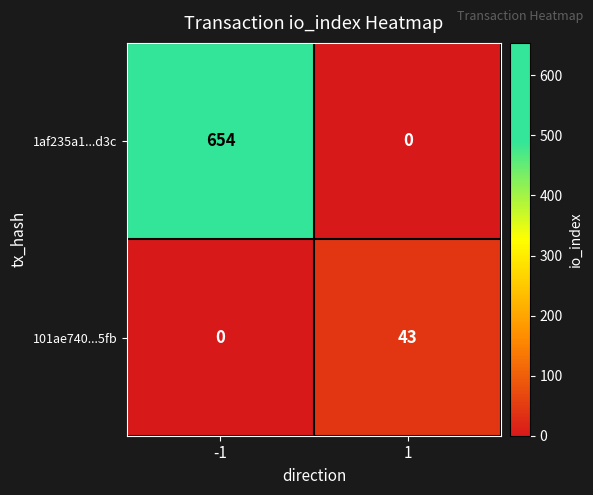

Is it true that 101ae740...5fb equals 43 at 1?

True